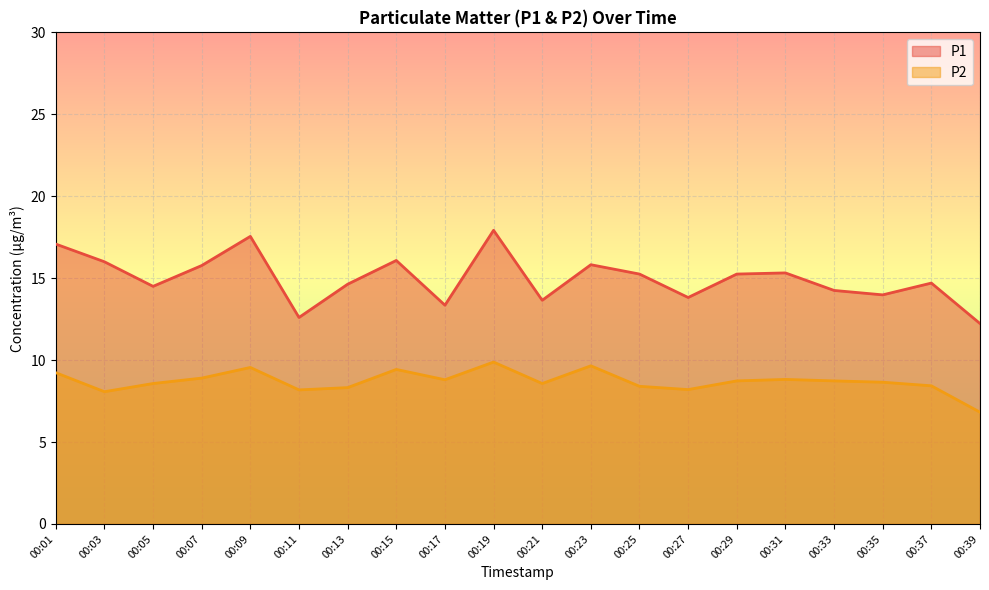

Reading left to right, extract all data points from this chart.

P1: 17.1	16.0	14.5	15.8	17.6	12.6	14.6	16.1	13.3	17.9	13.7	15.8	15.2	13.8	15.2	15.3	14.2	14.0	14.7	12.2
P2: 9.2	8.1	8.6	8.9	9.6	8.2	8.3	9.4	8.8	9.9	8.6	9.7	8.4	8.2	8.7	8.8	8.7	8.7	8.4	6.8